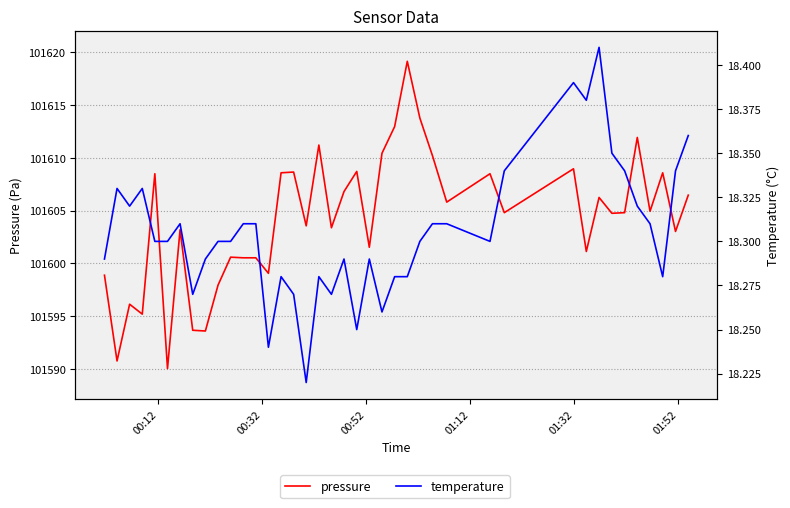

List the series in order of their peak value, lowest first.

temperature, pressure